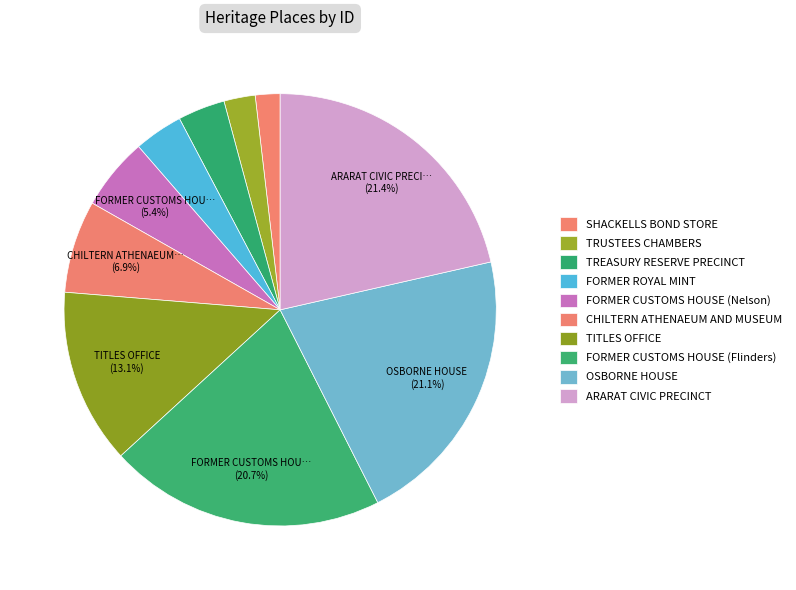

Count the number of slices in the pie.

10